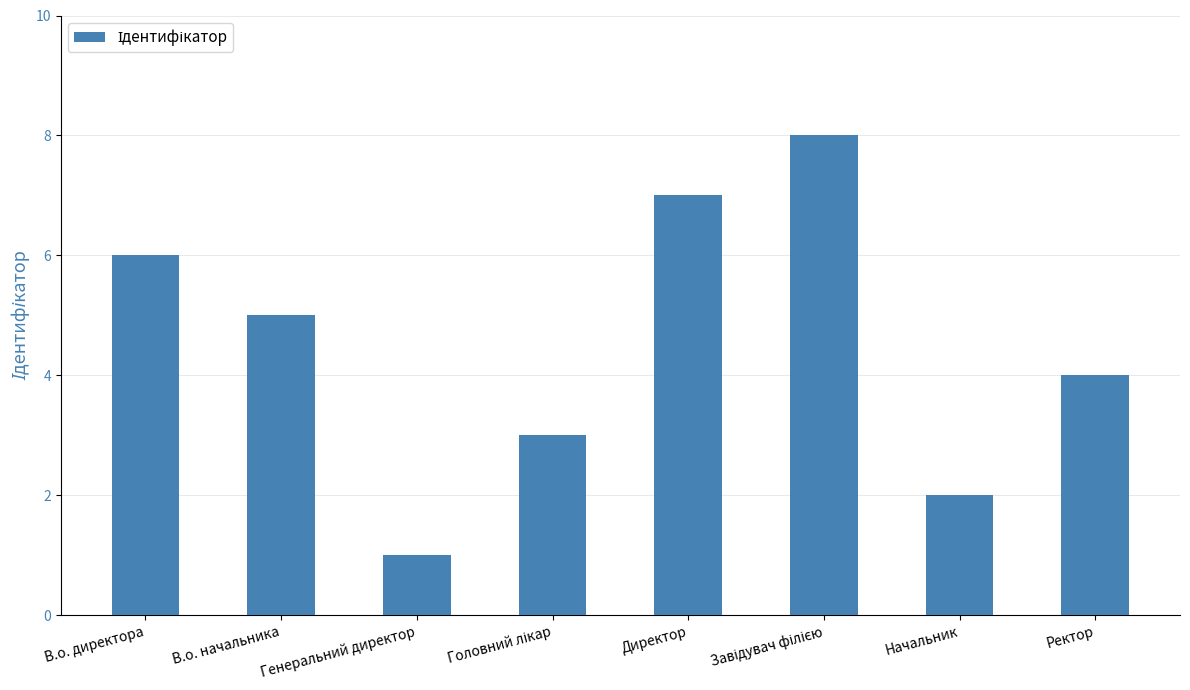

What is the difference between the maximum and second lowest values?

6